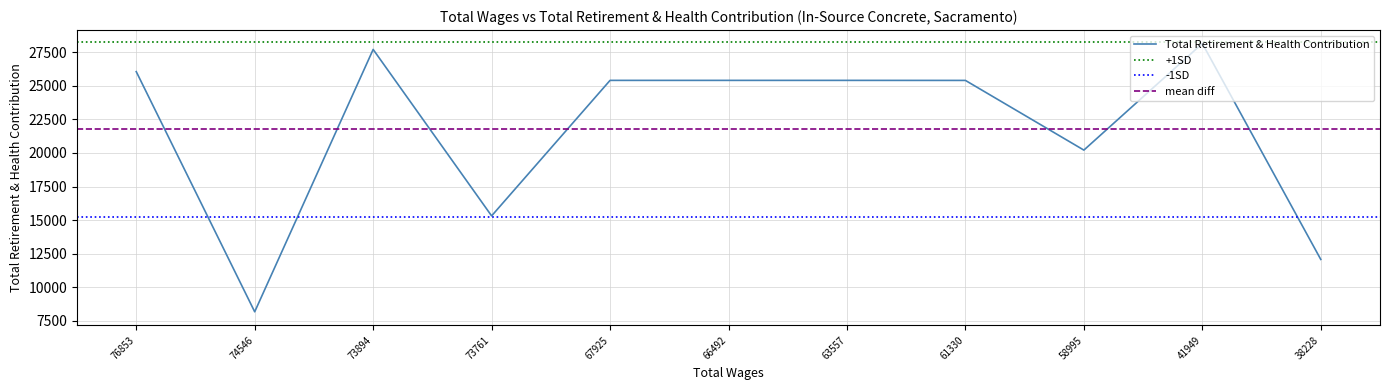

Is it true that the value at 67925 is 14297?

False